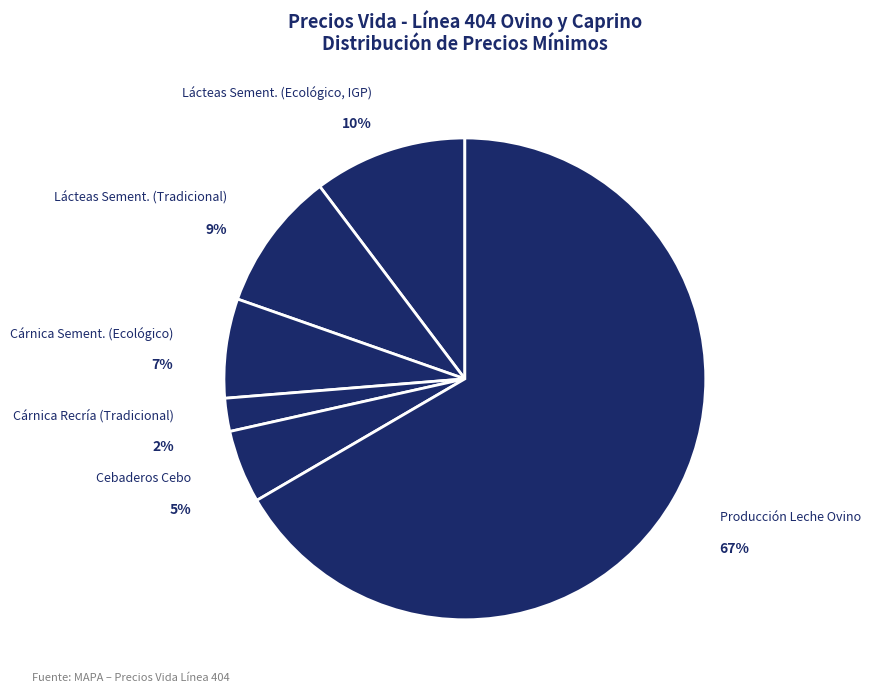

Which slice represents more than half of the pie?

Leche Ovino